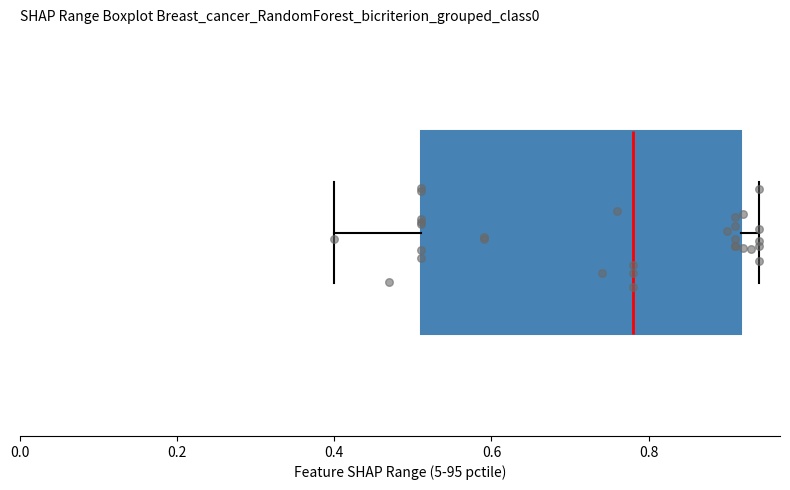

Read this box plot against the x-axis: the position of the median line, the range covered by the box, and the ends of both whiskers. The values are not printed on the chart, so give them approximately, as read against the axis.

median 0.78, box 0.52 to 0.92, whiskers 0.40 to 0.94